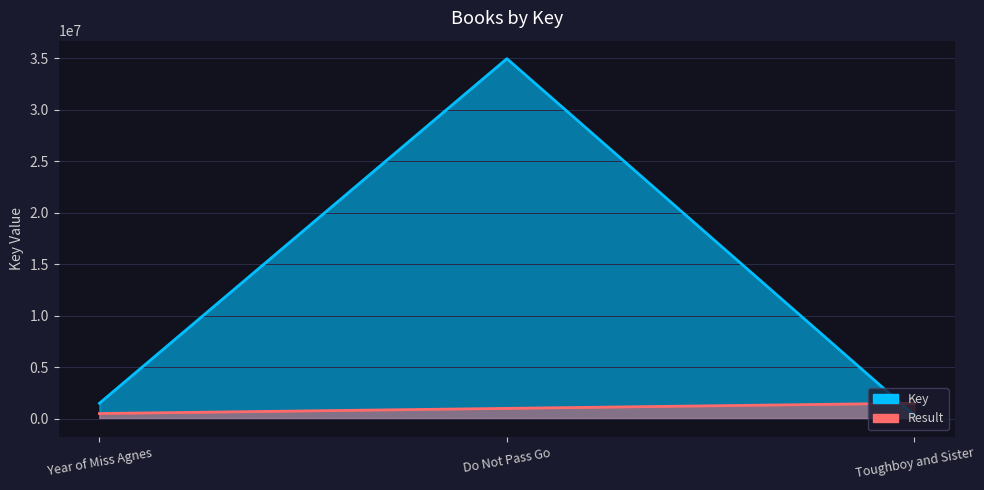

What is the sum of the Result values at Do Not Pass Go and Year of Miss Agnes?

1500000